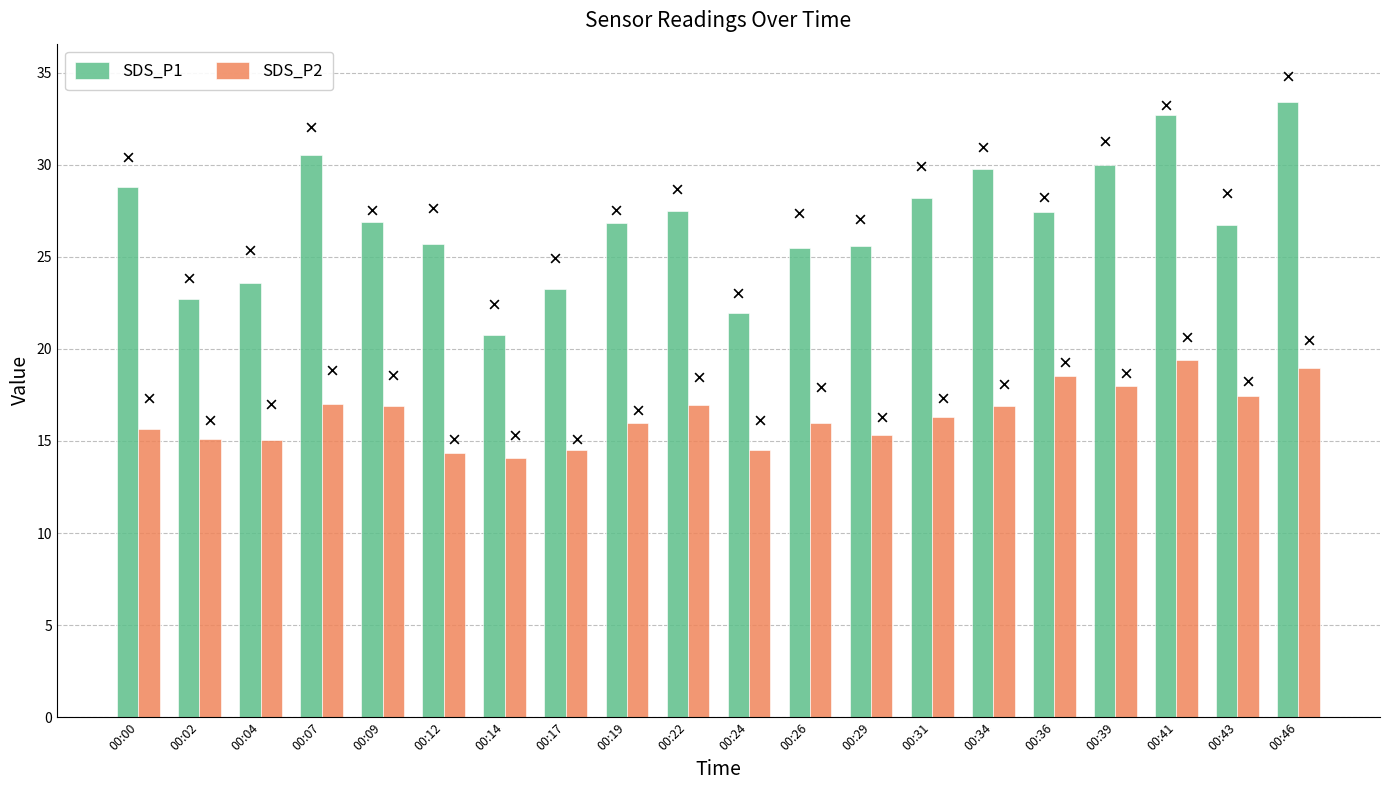

What are all the series names shown in the legend?

SDS_P1, SDS_P2